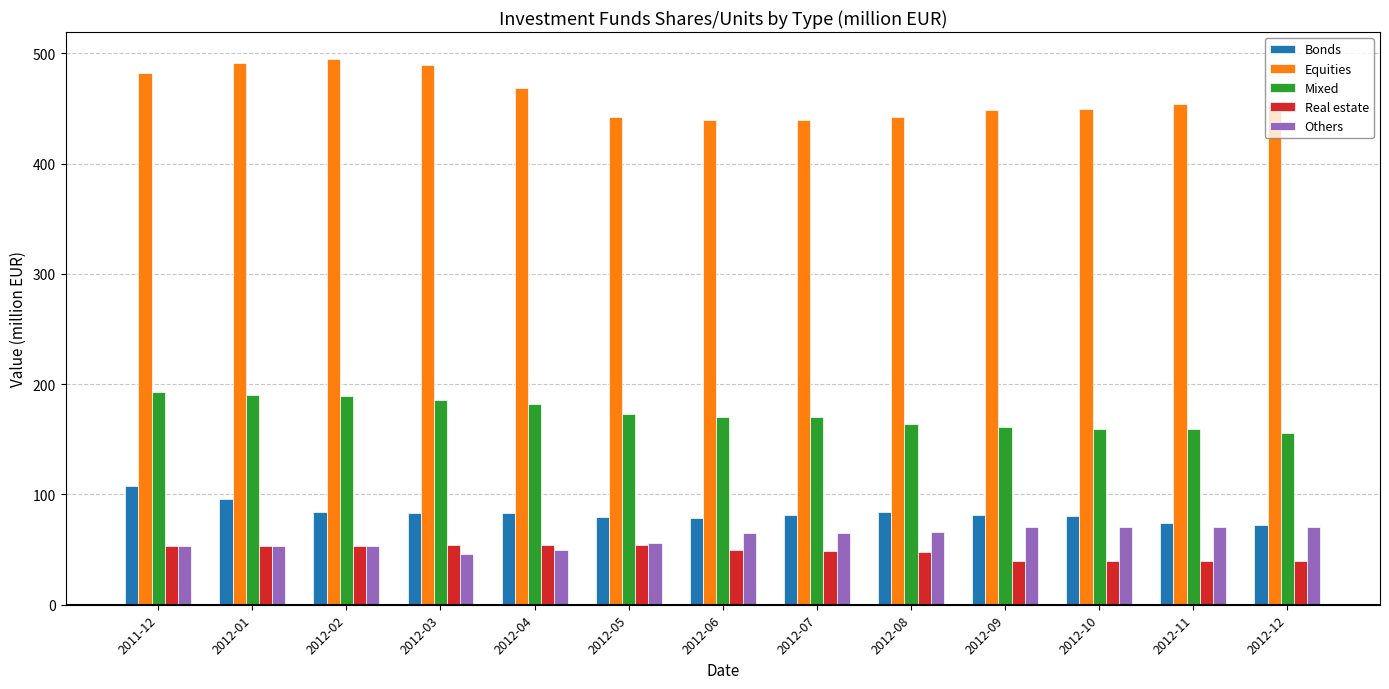

The value of Equities at 2012-08 is 248.1. True or false?

False